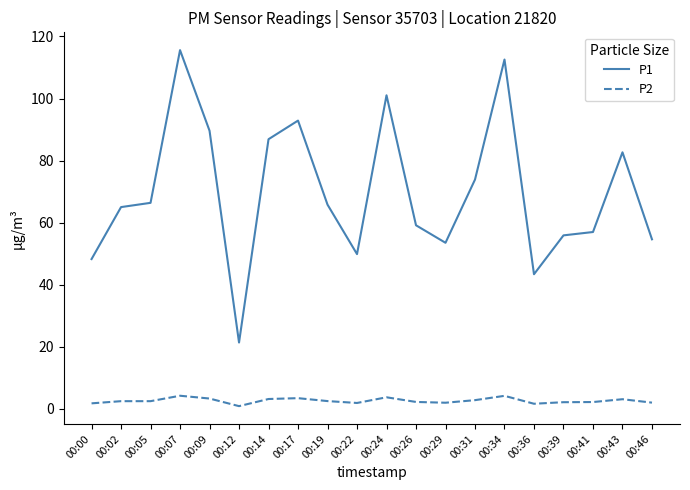

At which category does P1 reach its first local valley?

00:12